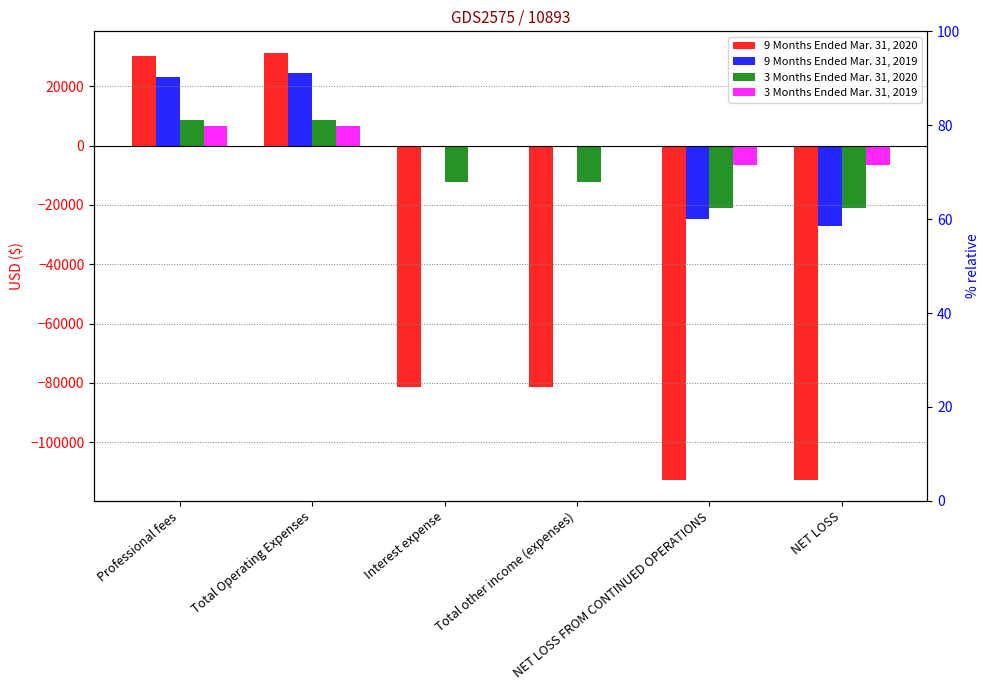

At which label is 3 Months Ended Mar. 31, 2020 closest to -6188?

Interest expense